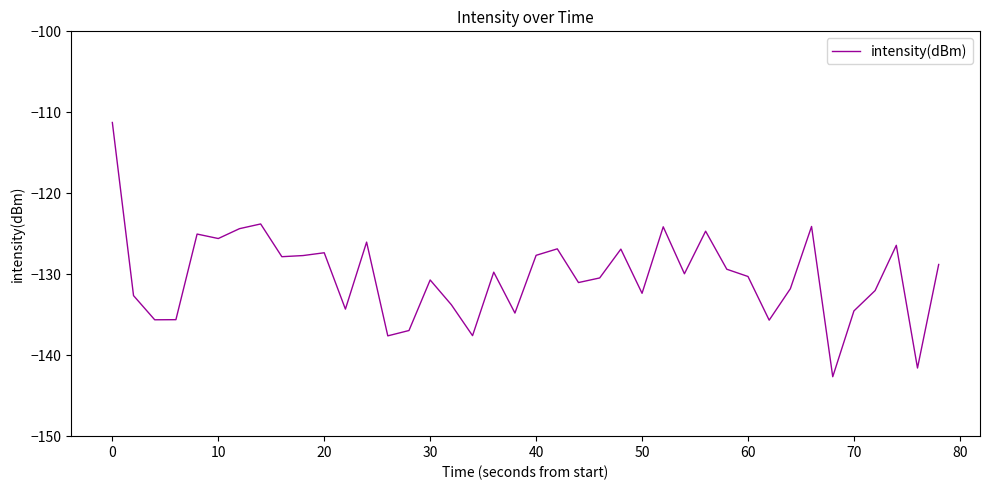

How many values exceed -129?

17